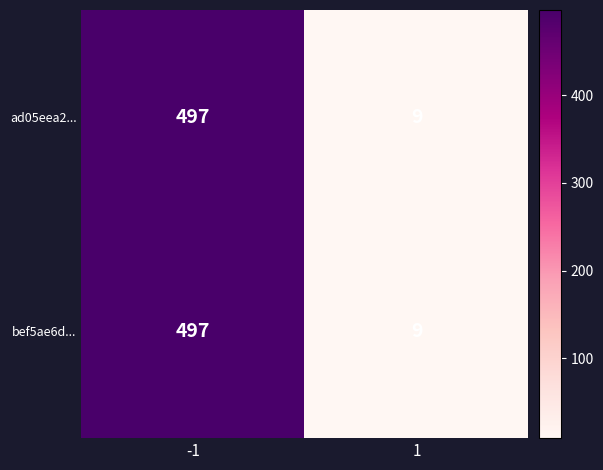

How many data points does each series have?

2